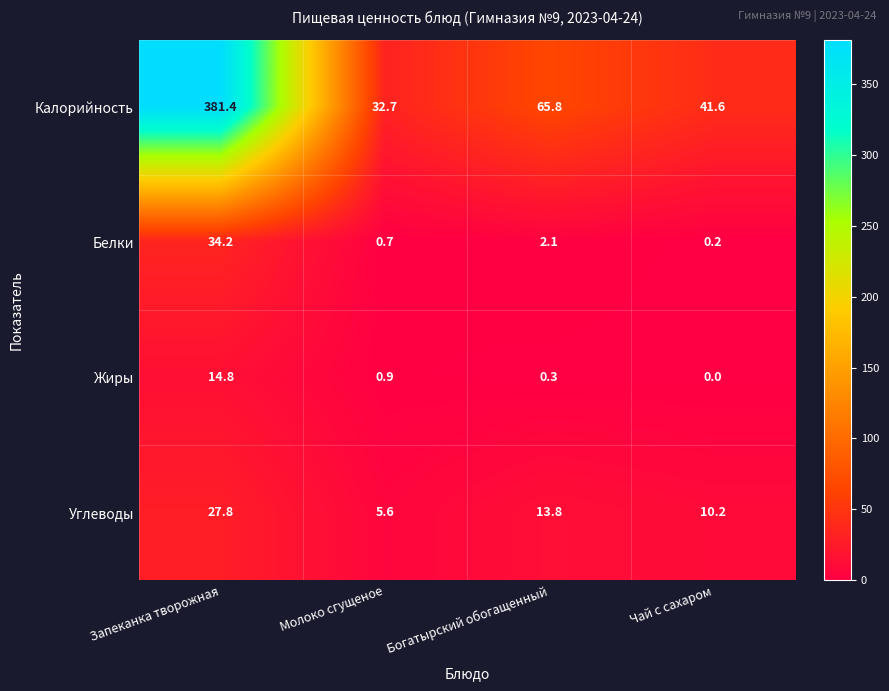

What is the total value across all series at Чай с сахаром?

52.0